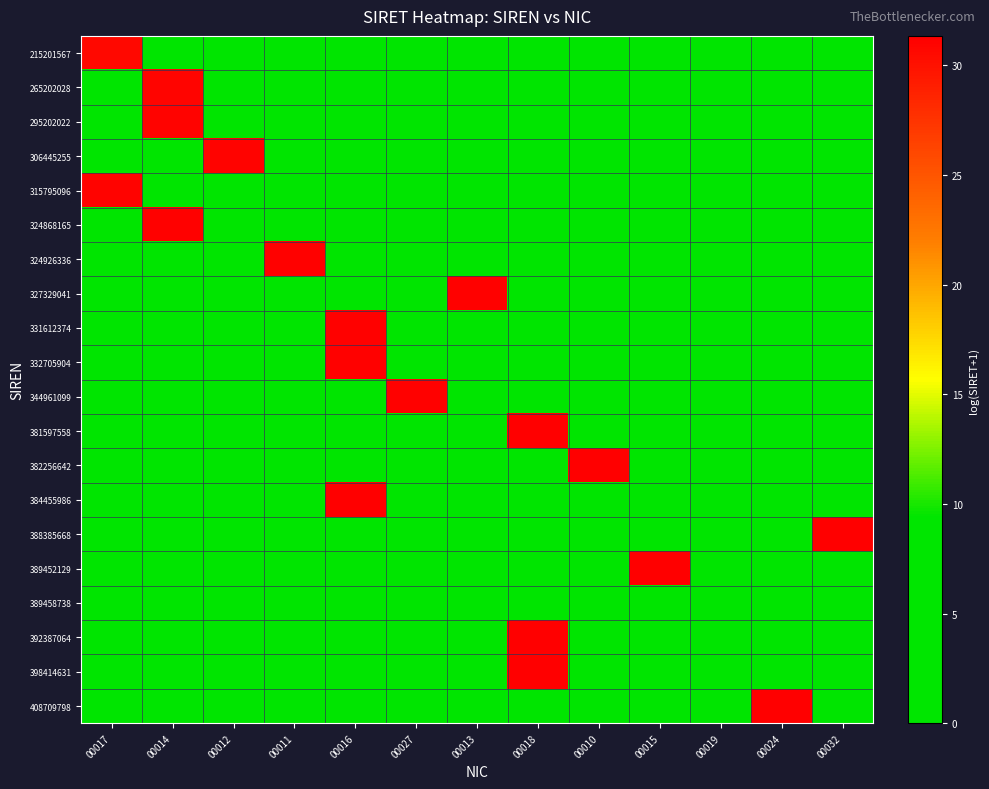

What is the greatest value displayed?

31.3